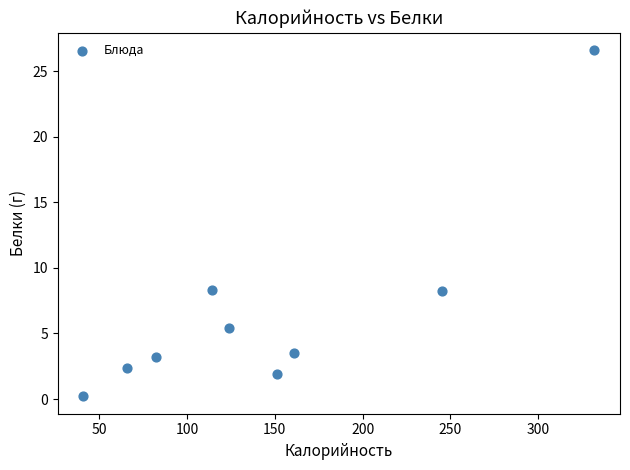

What is the average Y value?

6.6